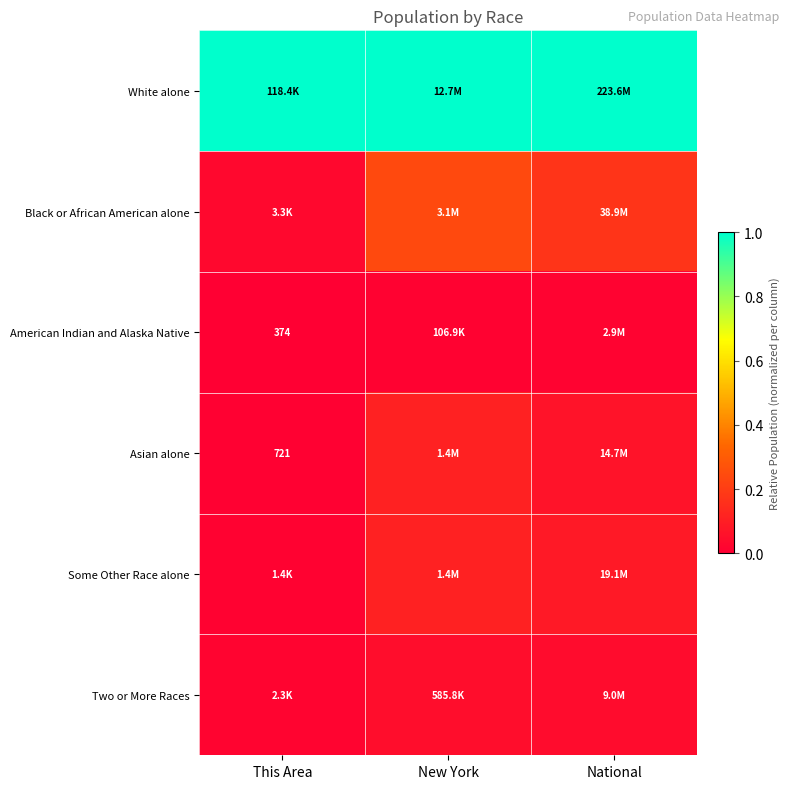

How many series are shown in this chart?

6